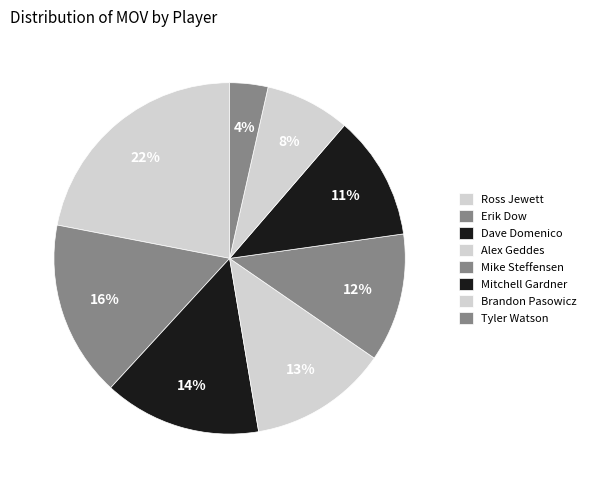

What percentage is the Ross Jewett slice, to the nearest percent?

22%